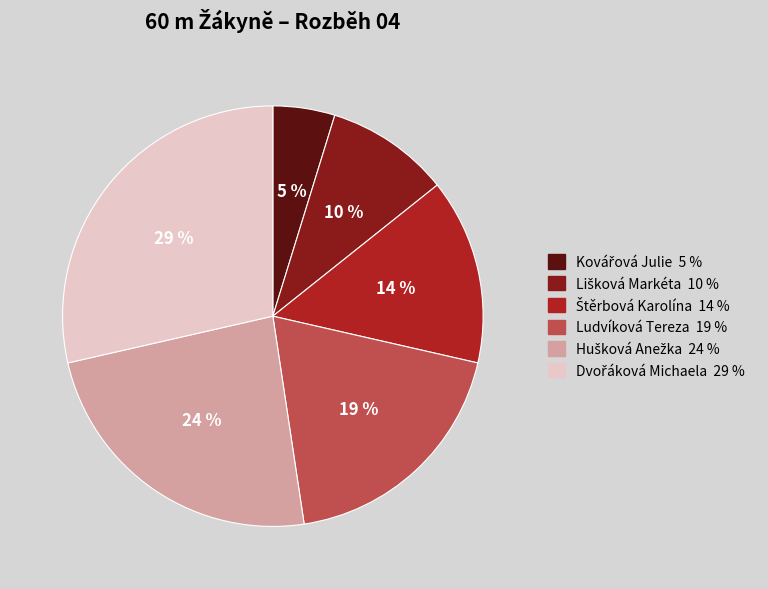

Is it true that Ludvíková Tereza is 29% of the pie?

False